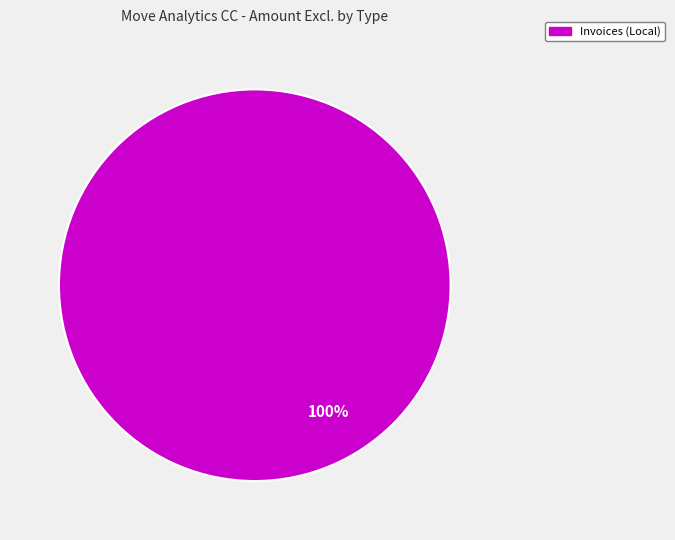

Is there any slice that represents more than half of the pie?

Yes